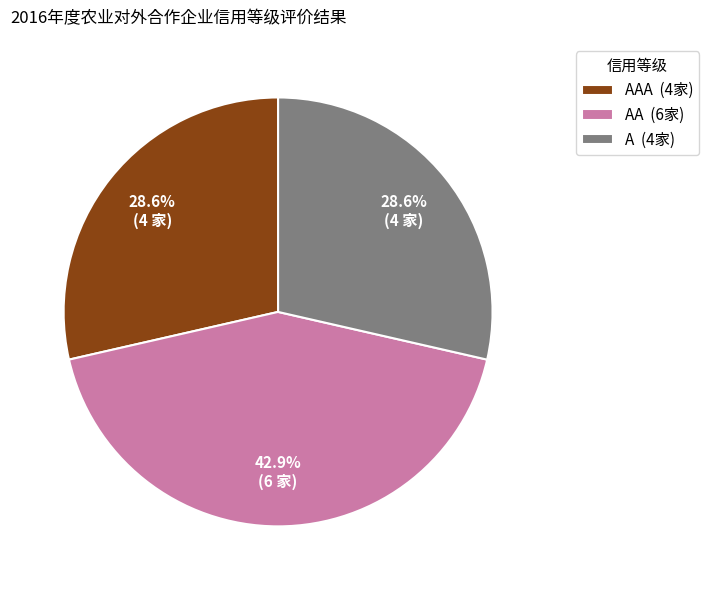

How many segments does this pie chart have?

3